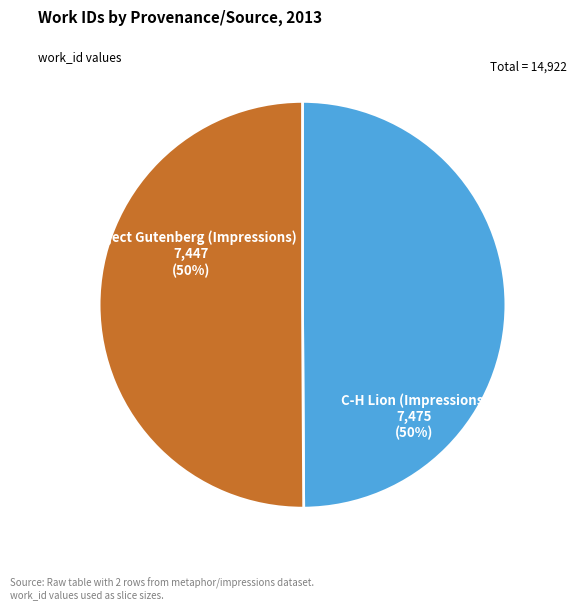

To the nearest percent, what is the average slice percentage?

50%